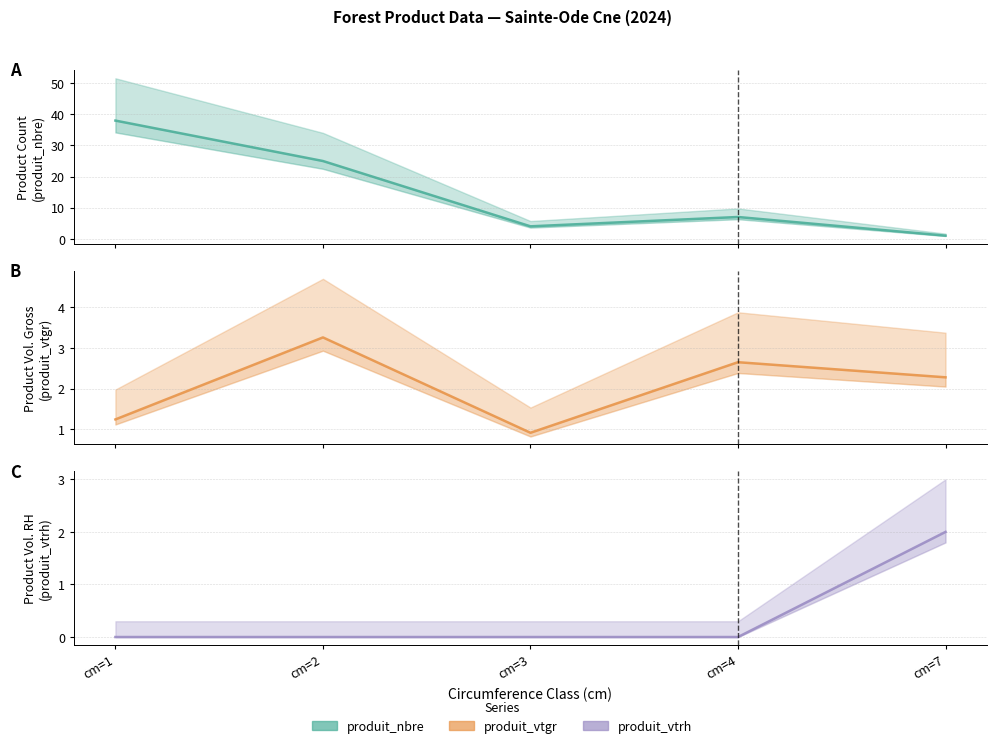

What are all the series names shown in the legend?

produit_nbre, produit_vtgr, produit_vtrh